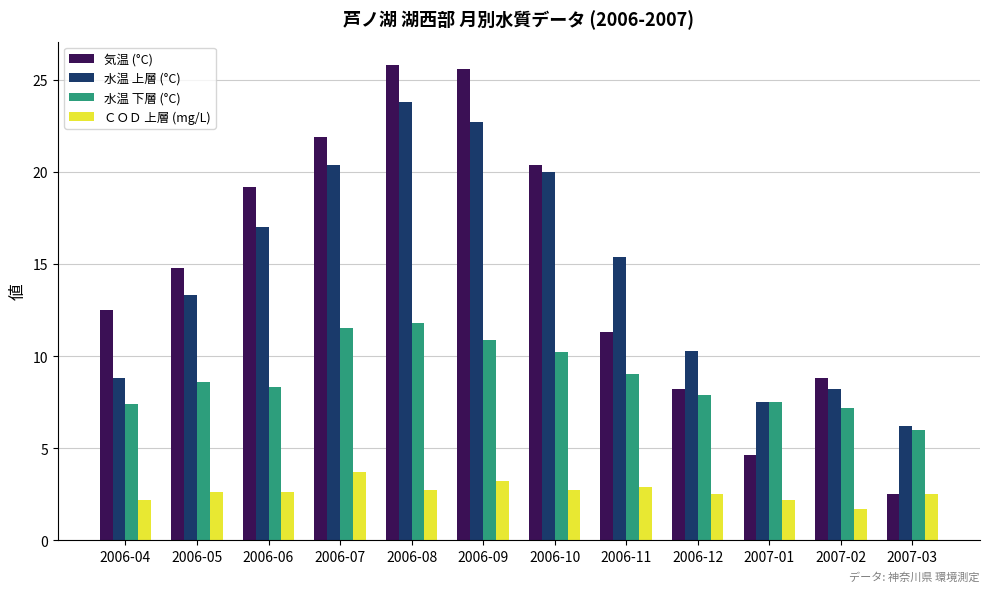

At 2006-08, list the series in order from smallest to largest.

ＣＯＤ 上層 (mg/L), 水温 下層 (°C), 水温 上層 (°C), 気温 (°C)